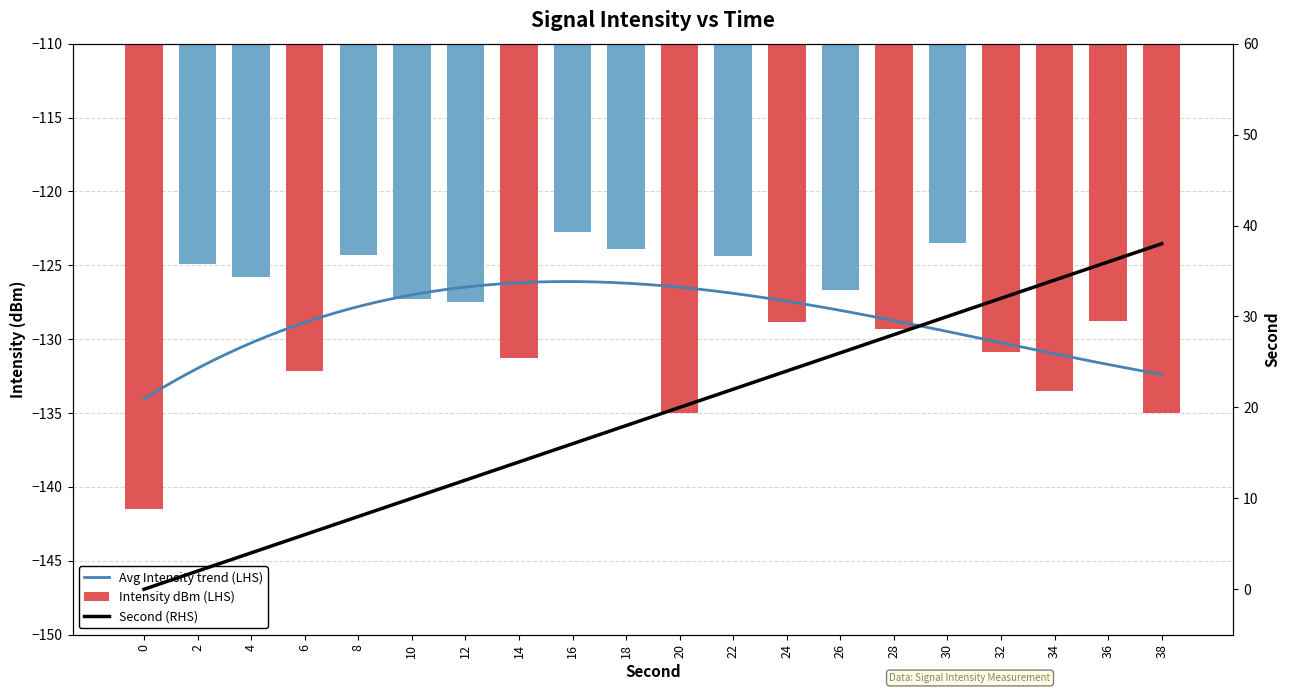

Is it true that intensity(dBm) equals -34.7 at 26?

False